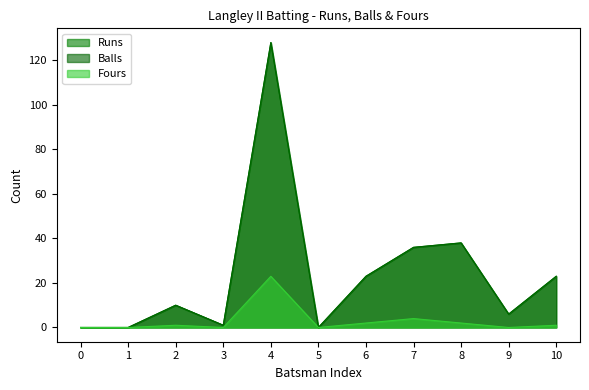

What is the difference between the second highest and minimum values in the Balls series?

38